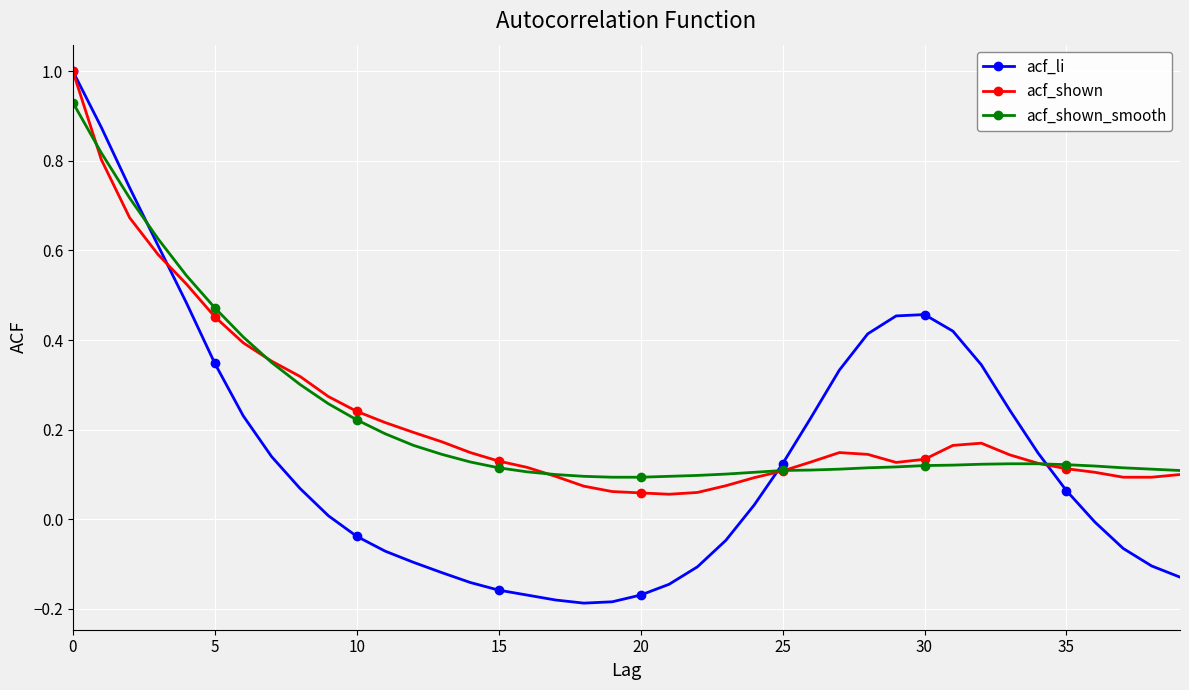

How many lines are shown in the chart?

3